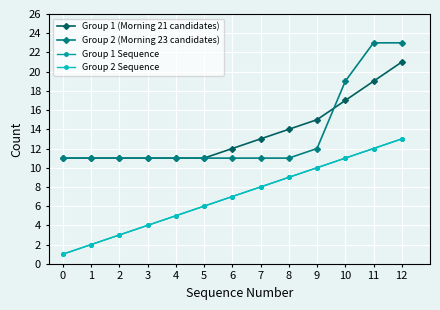

Is this an area chart (filled region under the line)?

No